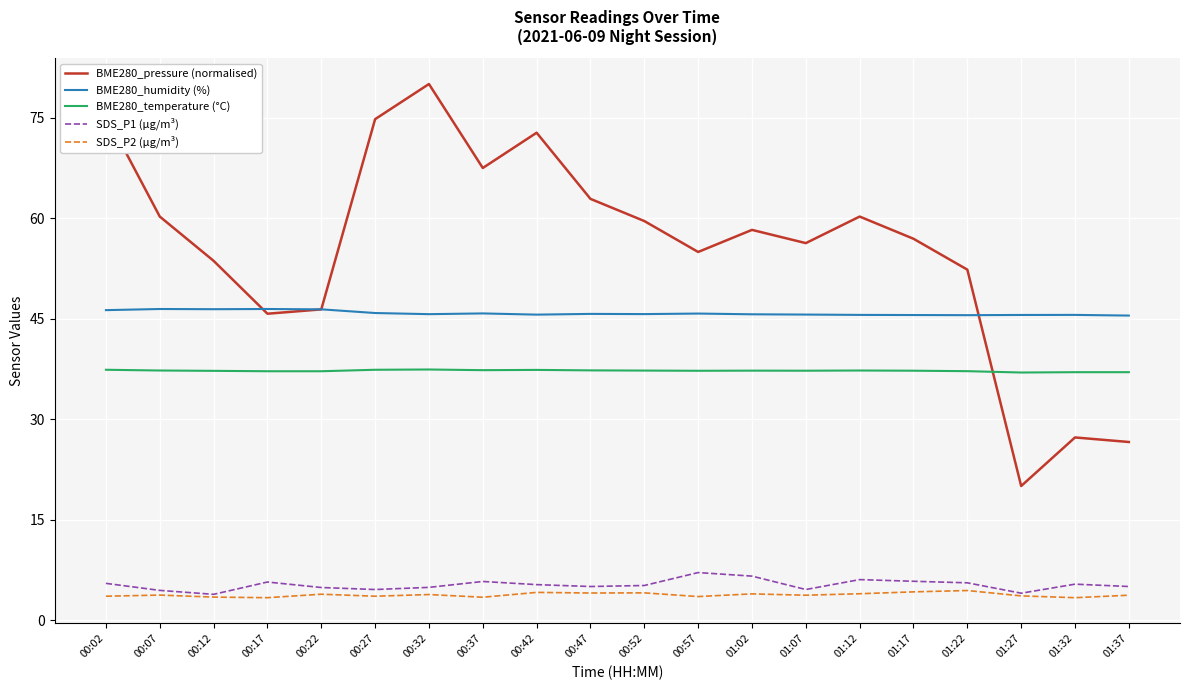

True or false: BME280_temperature (°C) and SDS_P2 (µg/m³) intersect in this chart.

False